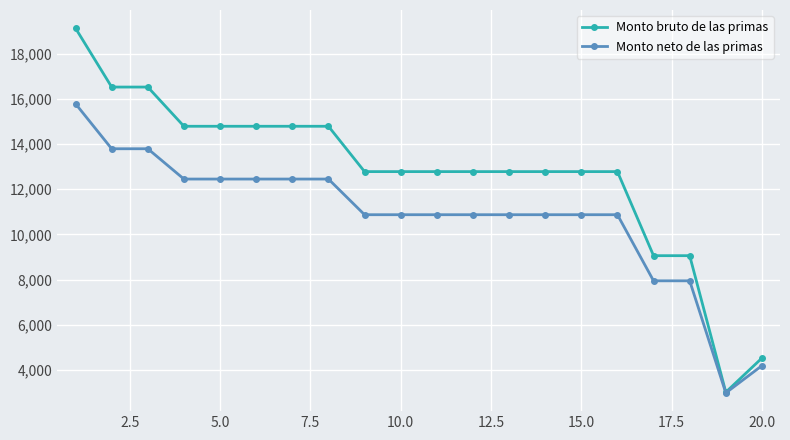

What is the smallest value displayed?

2989.2